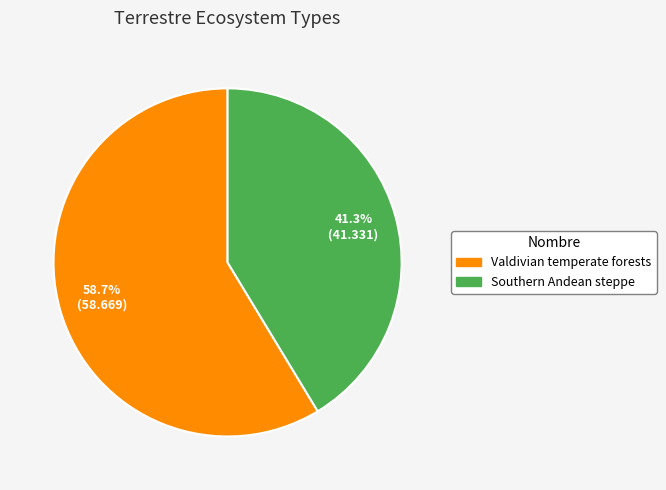

Which slice is the smallest?

Southern Andean steppe